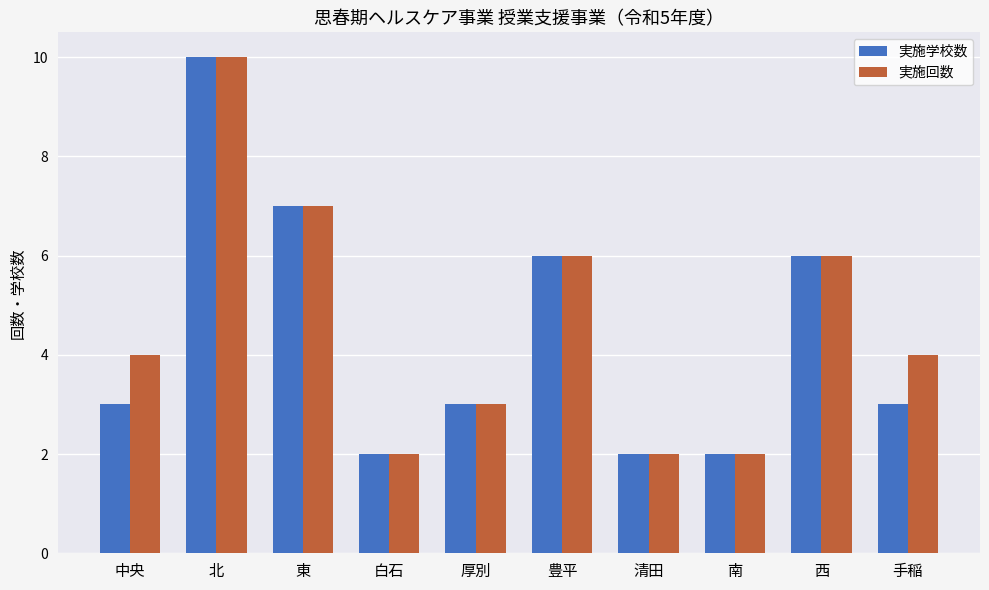

Is the value of 実施回数 at 中央 greater than the value of 実施学校数 at 白石?

Yes